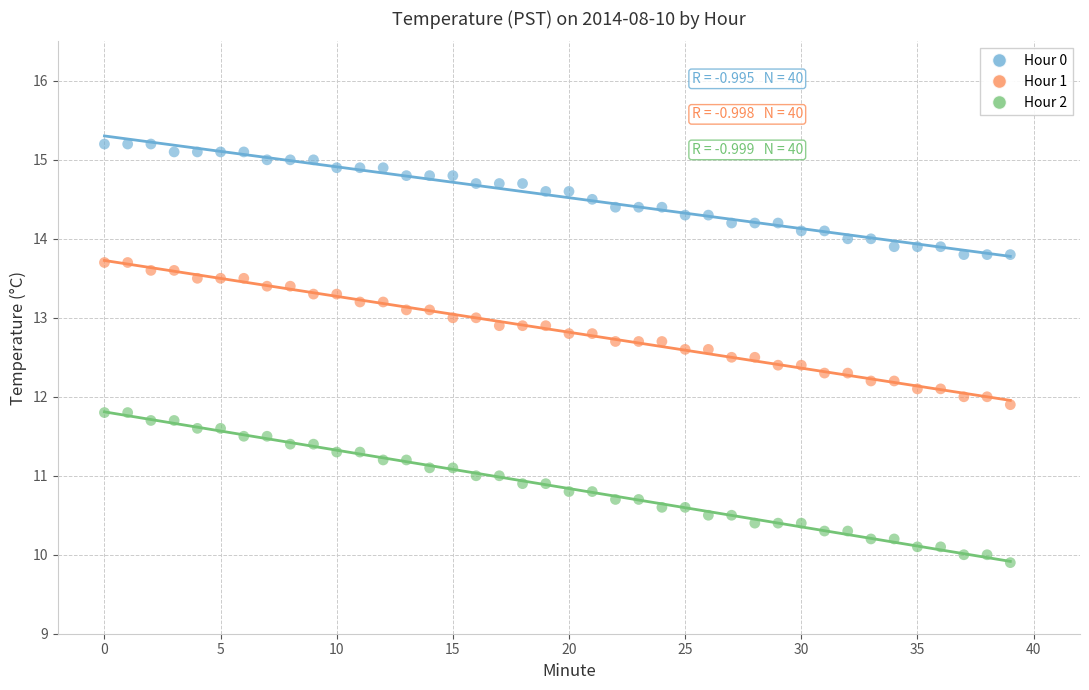

Which series has the widest spread of Y values?

Hour 2